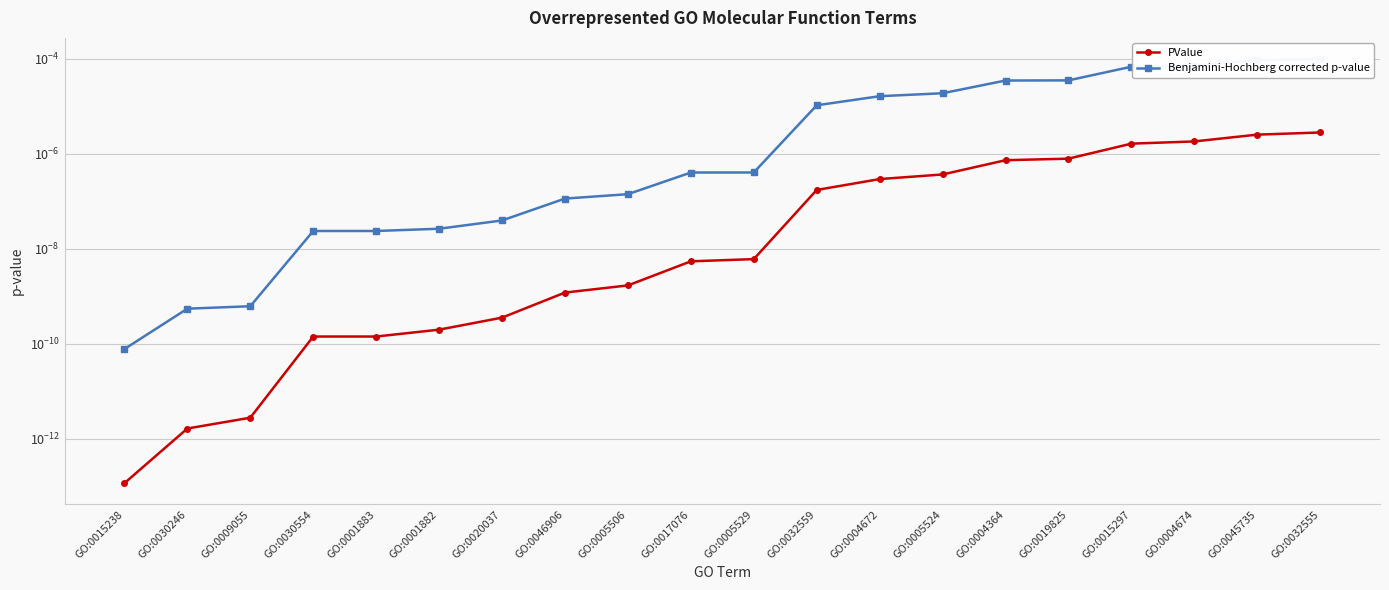

Is the value of PValue at GO:0030554 greater than the value of Benjamini-Hochberg corrected p-value at GO:0030246?

No